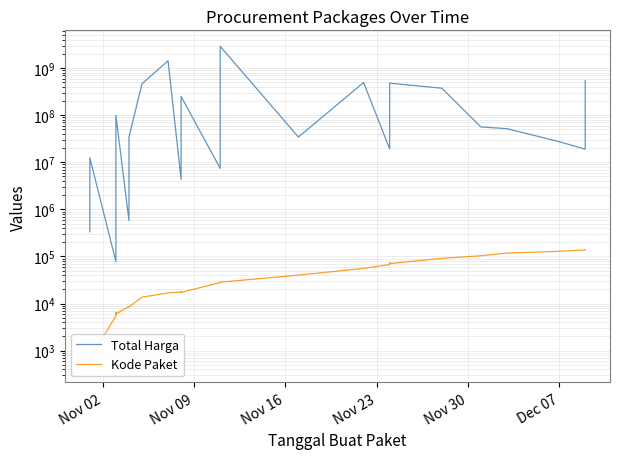

Reading left to right, transcribe all the data shown in this chart.

Total Harga: 333600	12453900	78000	182000	265000	2772000	4672200	5129000	8742500	98772570	577875	23653000	32441200	34000000	464002100	1425867900	4350000	9180000	15513960	49730040	250350000	7401240	39440000	2892122000	34292000	493000000	19175000	43859200	477600000	373404000	56152800	51601000	27412000	18900000	541071000
Kode Paket: 464	675	5449	6350	6246	6214	6300	6503	6397	5997	8668	8601	8646	8530	13652	16823	17580	17272	17283	17509	17238	27891	28271	28425	40112	55826	67279	73894	70453	91101	103541	117783	128516	137876	139817